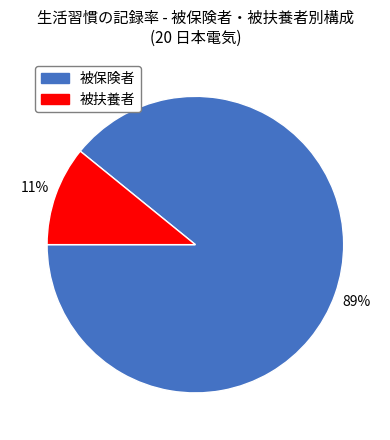

Is there a majority slice in this chart?

Yes